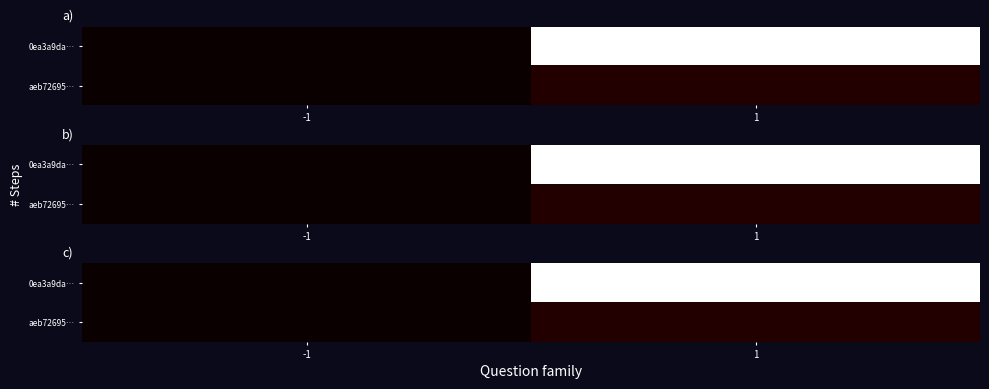

Which series has the largest total across all categories?

0ea3a9da…